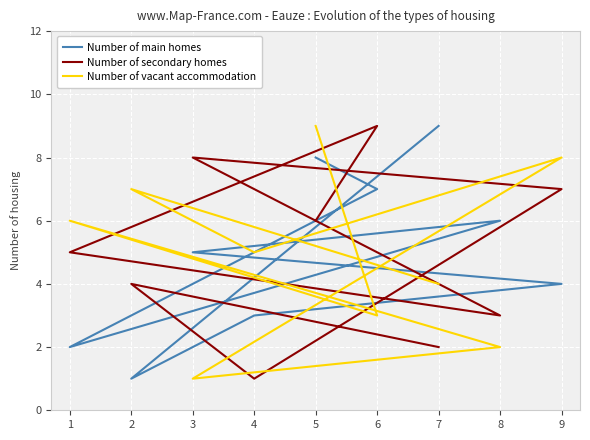

At which label does Number of main homes first exceed 5?

7